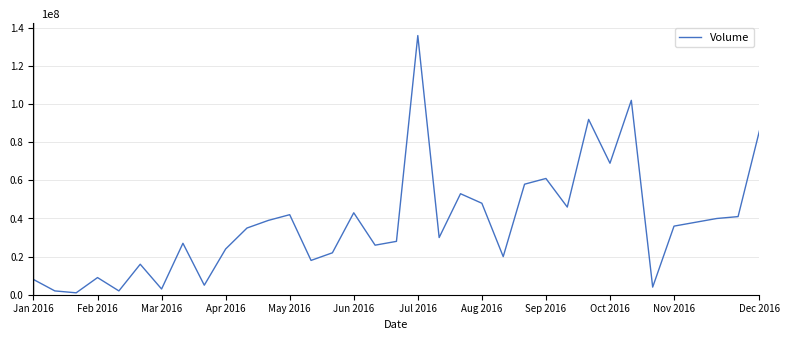

Does the chart have visible grid lines?

Yes